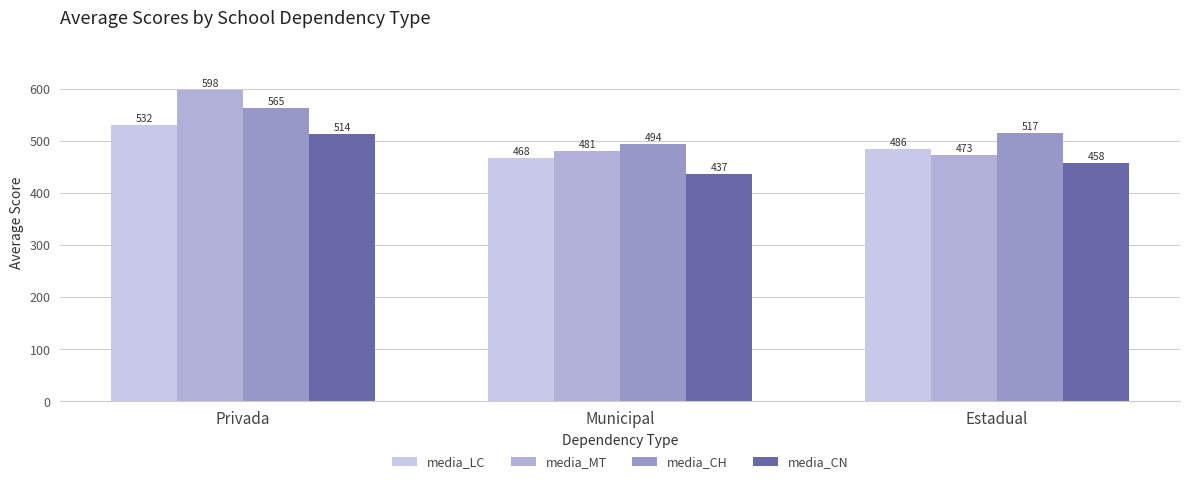

Is the value of media_MT at Estadual greater than the value of media_CN at Municipal?

Yes